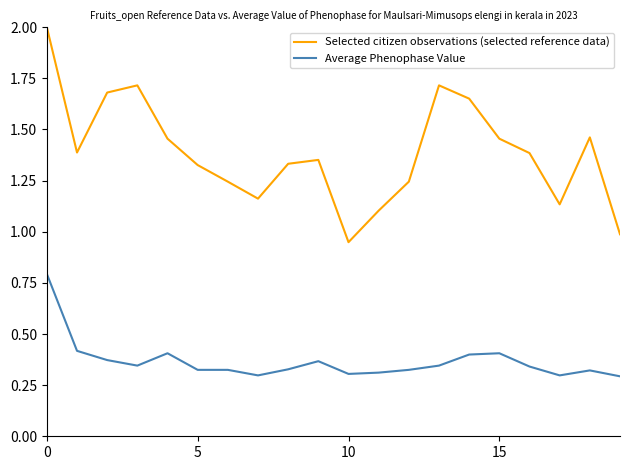

What is the highest value of the Selected citizen observations (selected reference data) series?

2.0